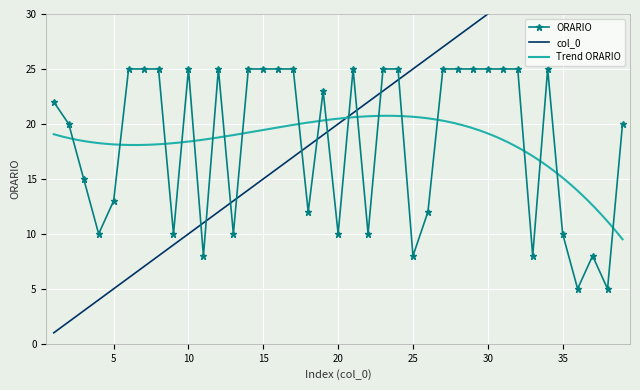

Is this an area chart (filled region under the line)?

No